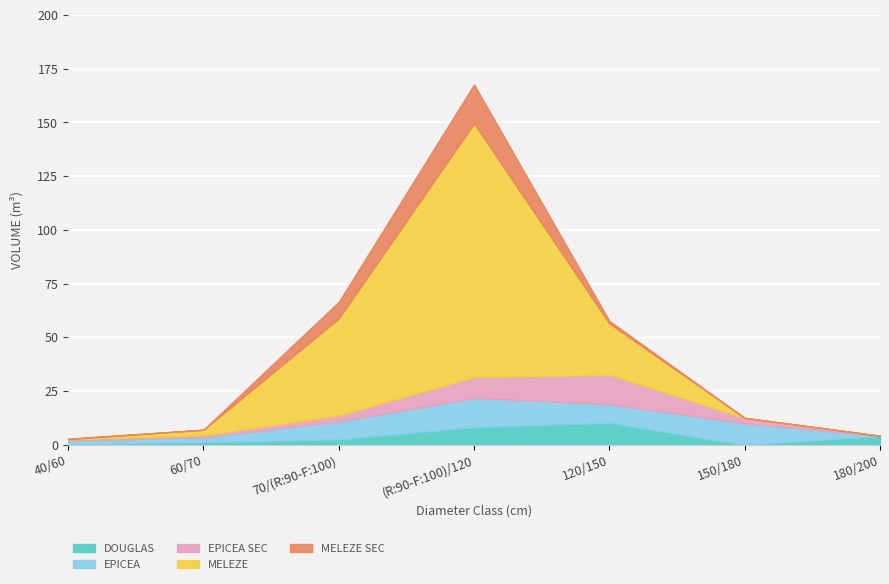

Which series has the widest spread of values?

MELEZE